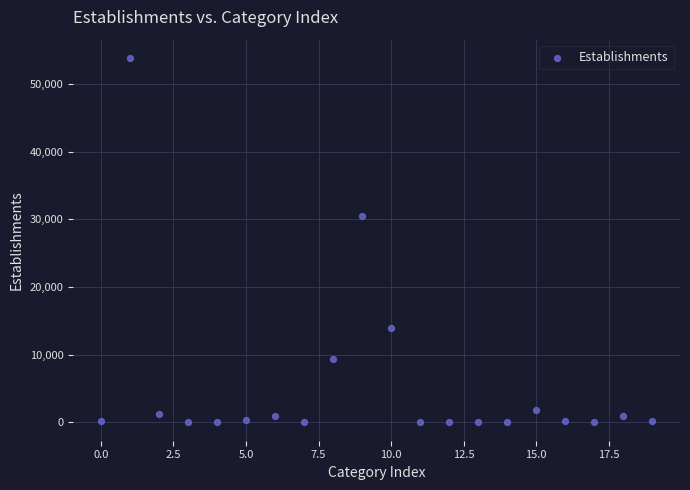

What Y value in the scatter plot is closest to 26922?

30542